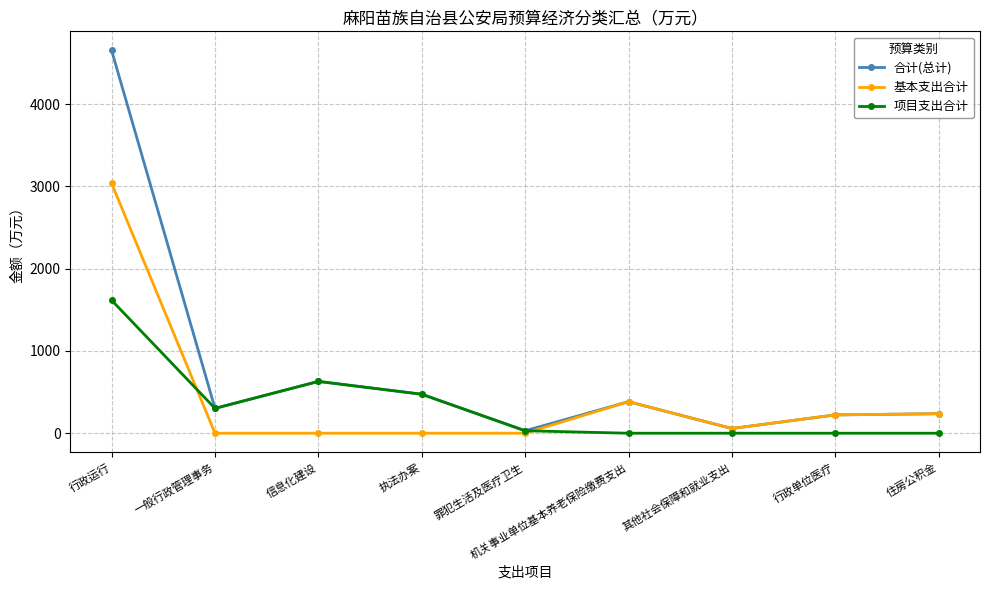

How many lines are shown in the chart?

3